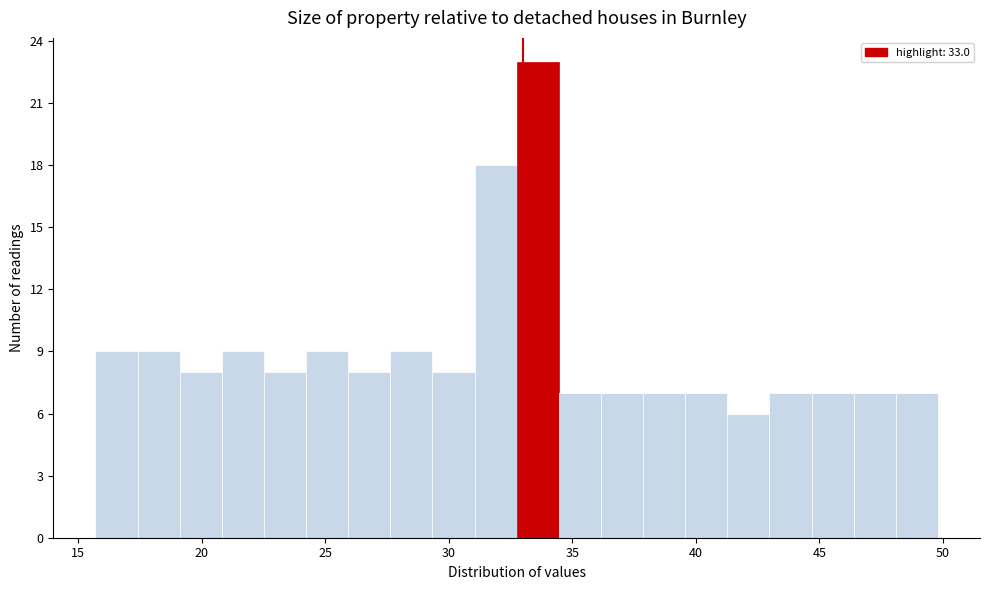

Around what value on the x-axis is the tallest bar? Give the approximate position of its centre, as read against the axis.

33.5